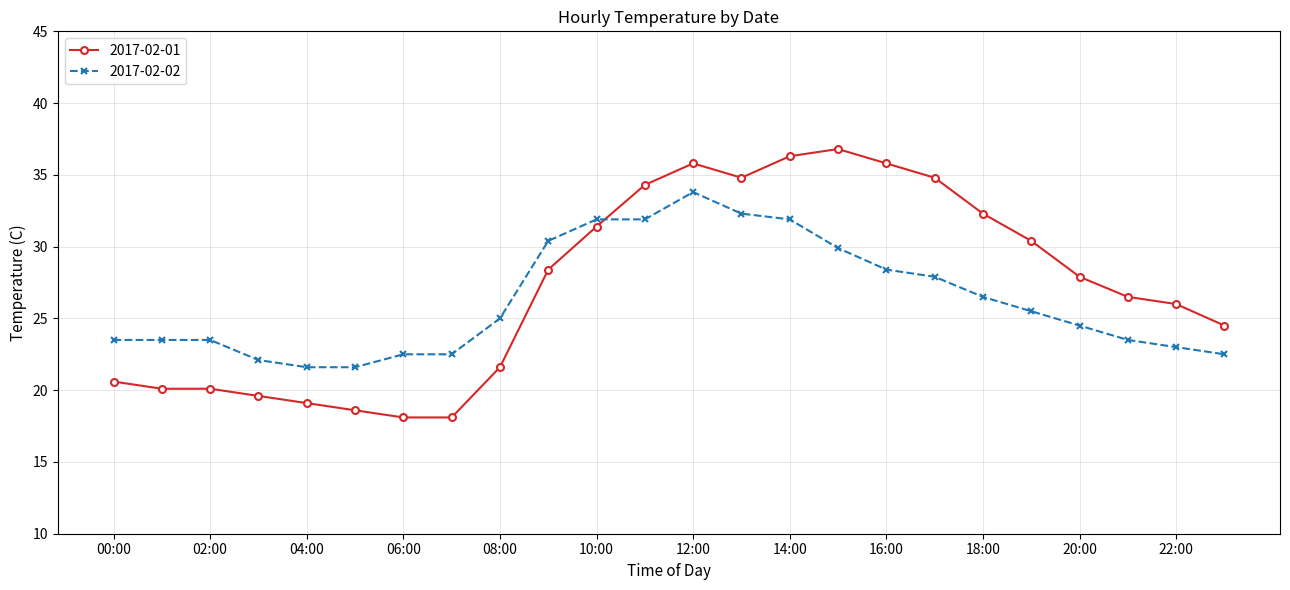

Rank the series by their average value, from highest to lowest.

2017-02-01, 2017-02-02